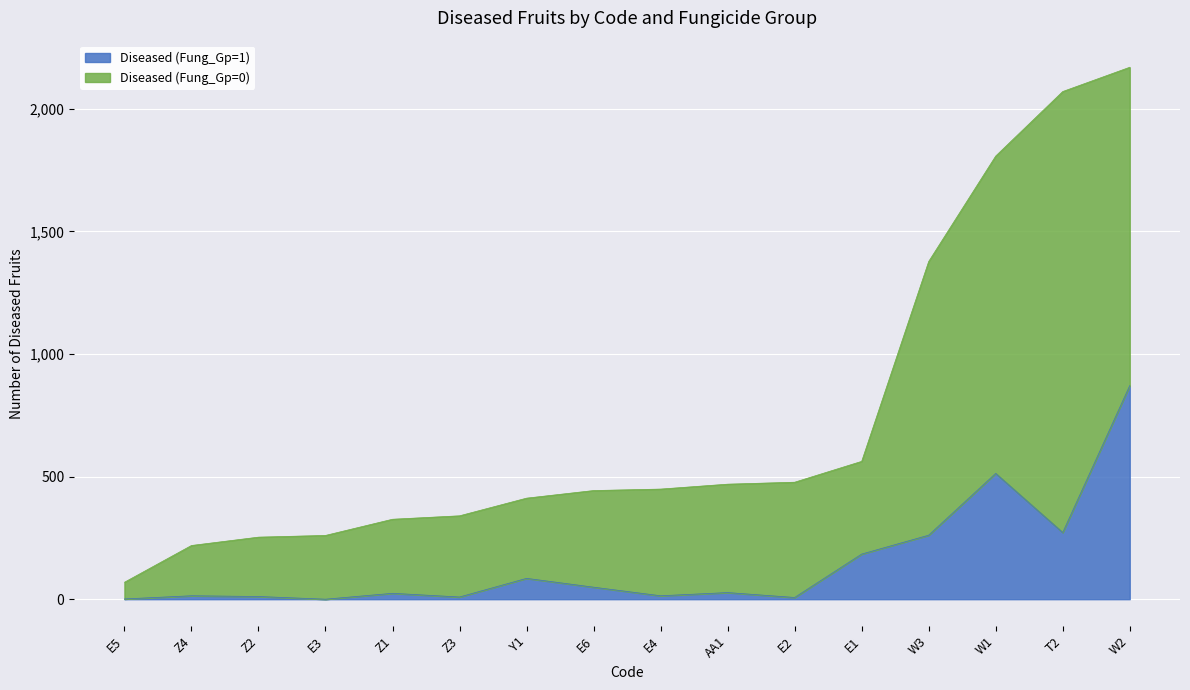

At how many categories does at least one series exceed 157?

15